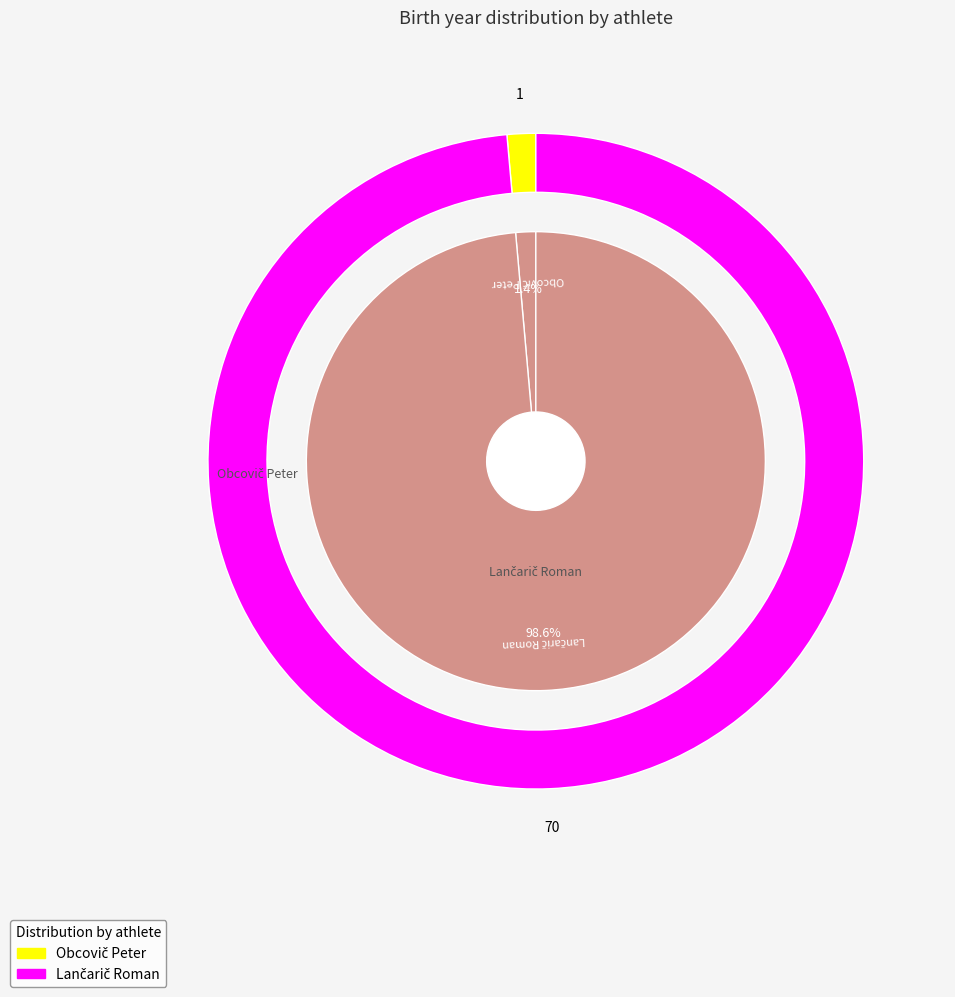

Rank the categories by value from highest to lowest.

Lančarič Roman, Obcovič Peter